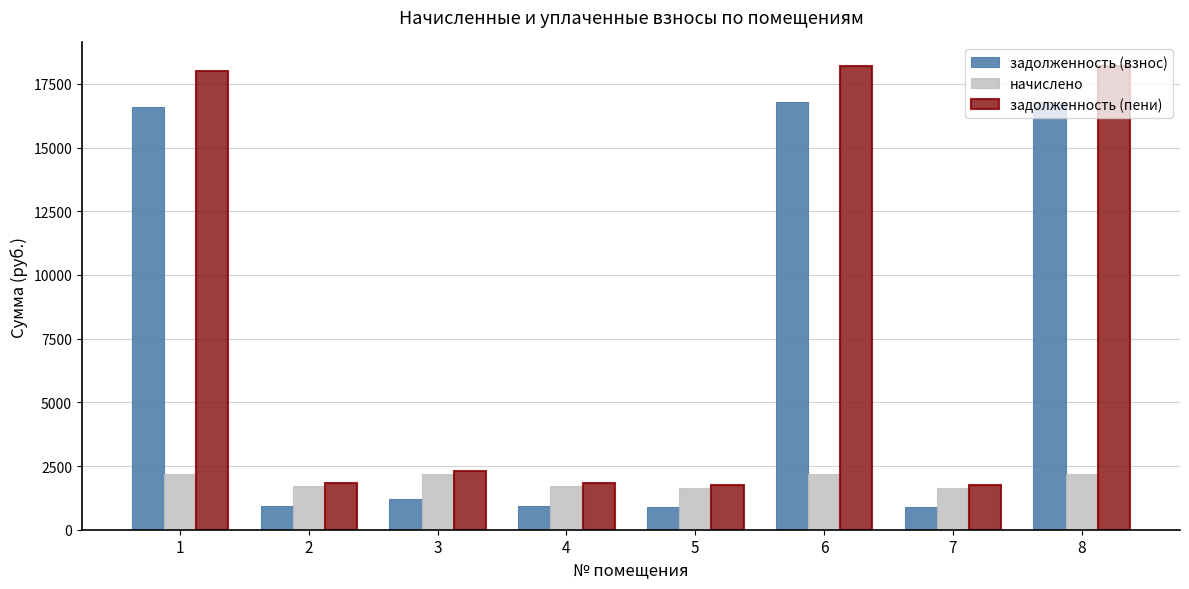

What is the maximum value for начислено?

2203.2